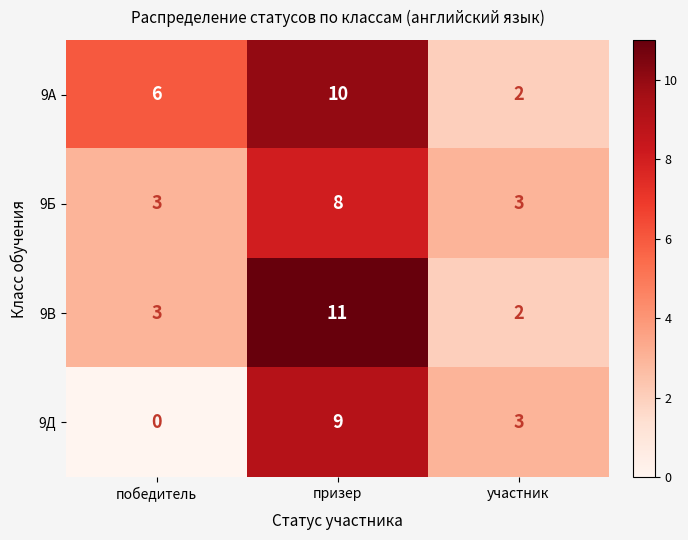

What value does the 9Б series have at призер?

8